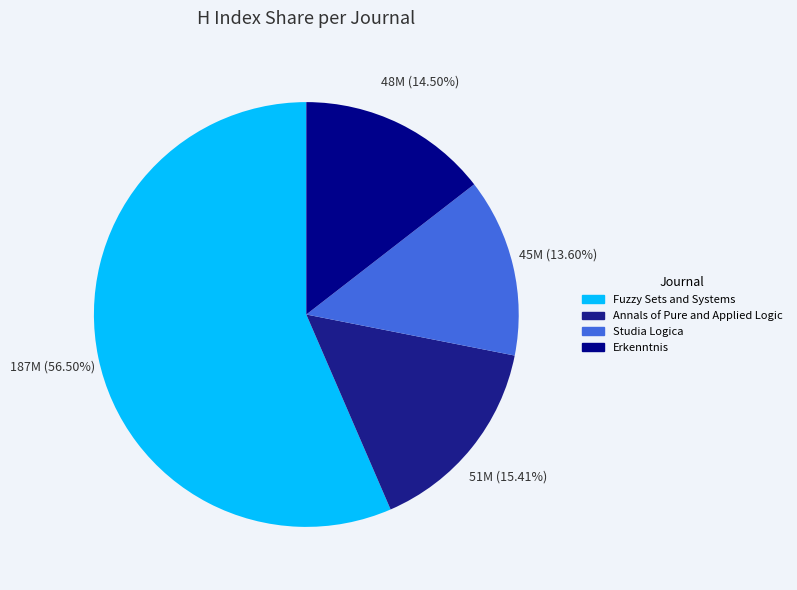

What is the change in value from Annals of Pure and Applied Logic to Erkenntnis?

-3